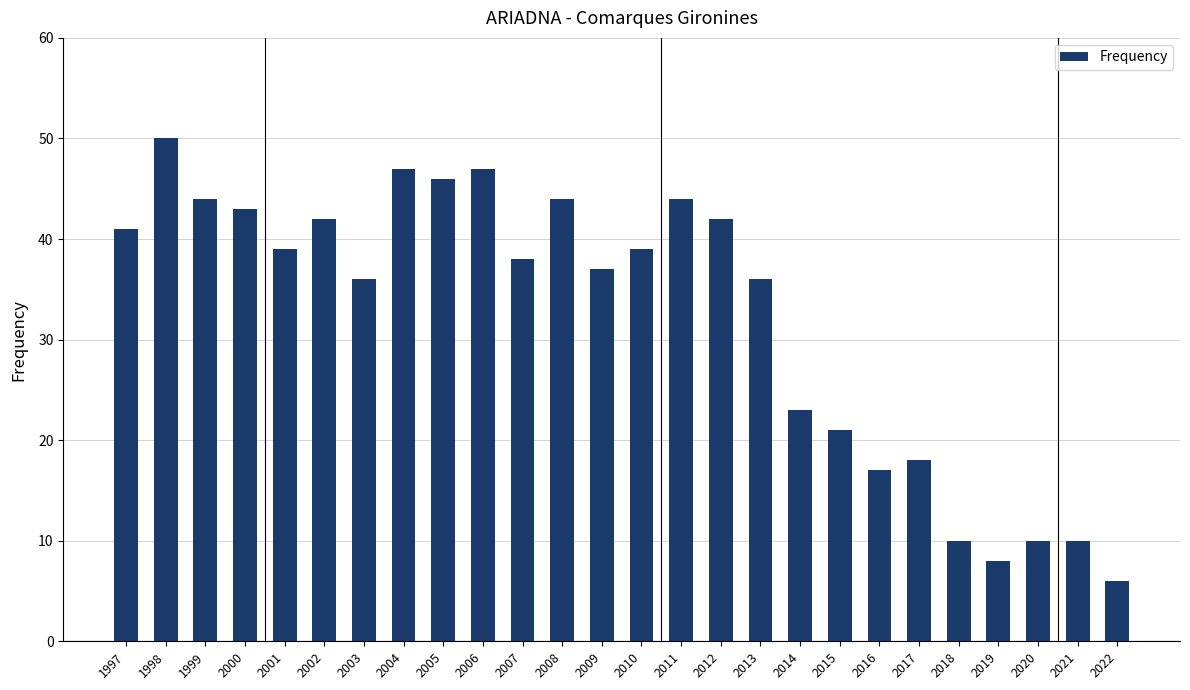

How many bars are there in total?

26